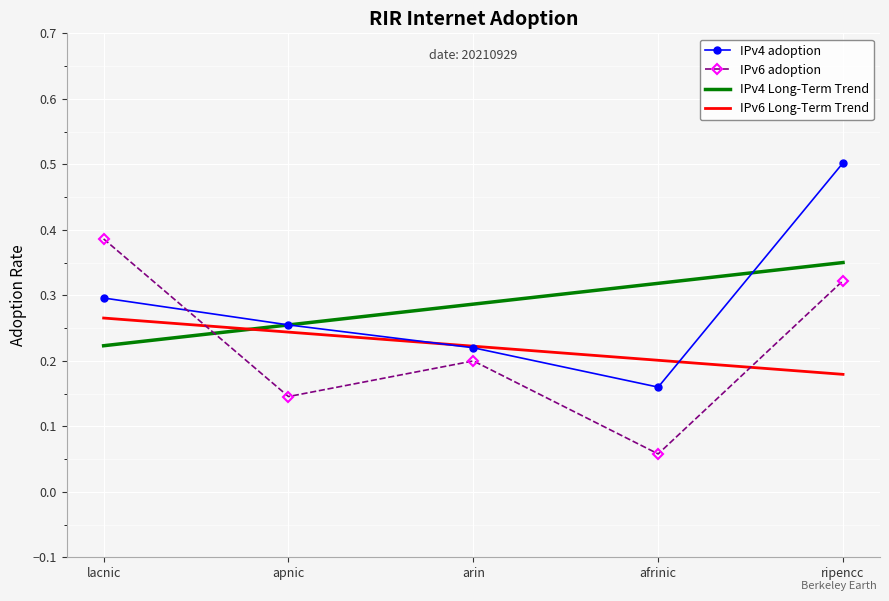

What is the sum of the IPv4 adoption values at arin and ripencc?

0.7